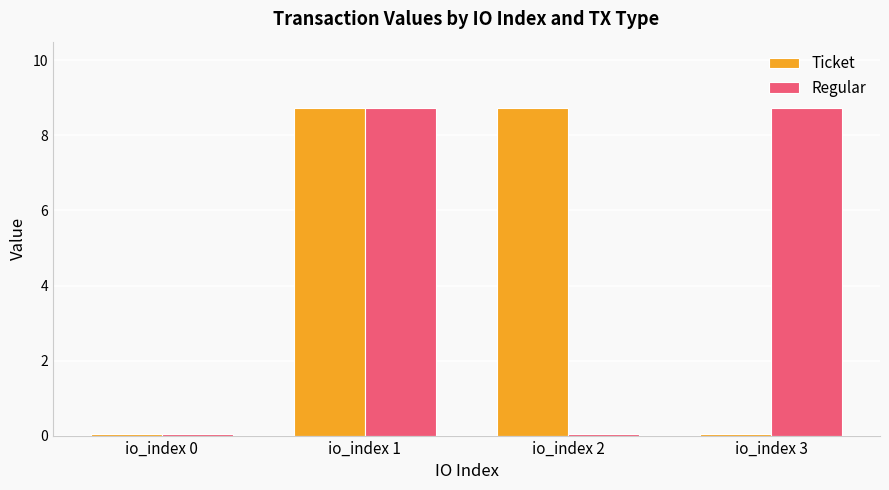

What is the spread (max minus min) of values at io_index 3?

8.7